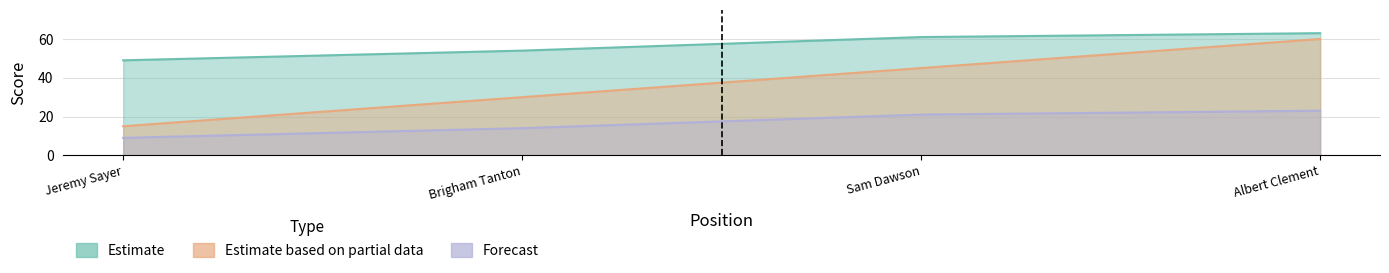

What is the value of the event_total_score point at the 1st from the left?

49